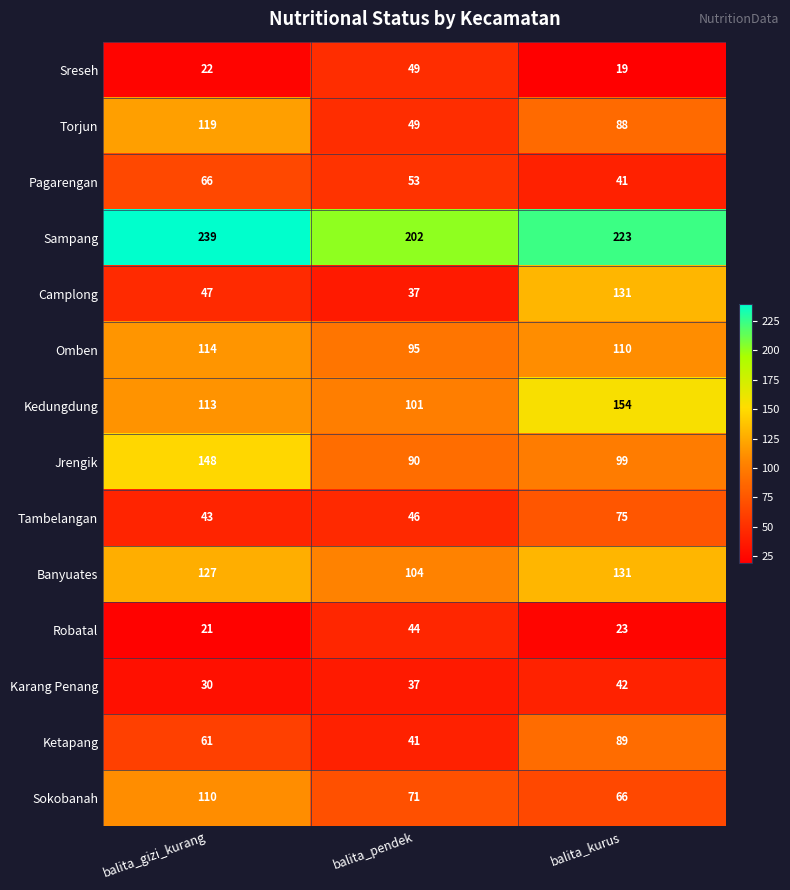

Count the Camplong values in the range 37 to 131.

3